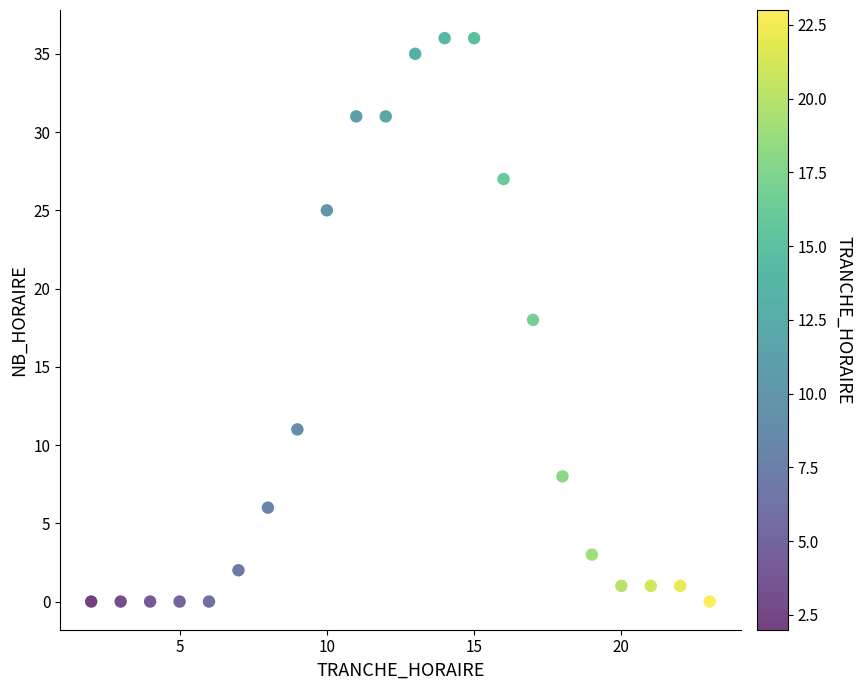

What is the range of Y values (max minus min)?

36